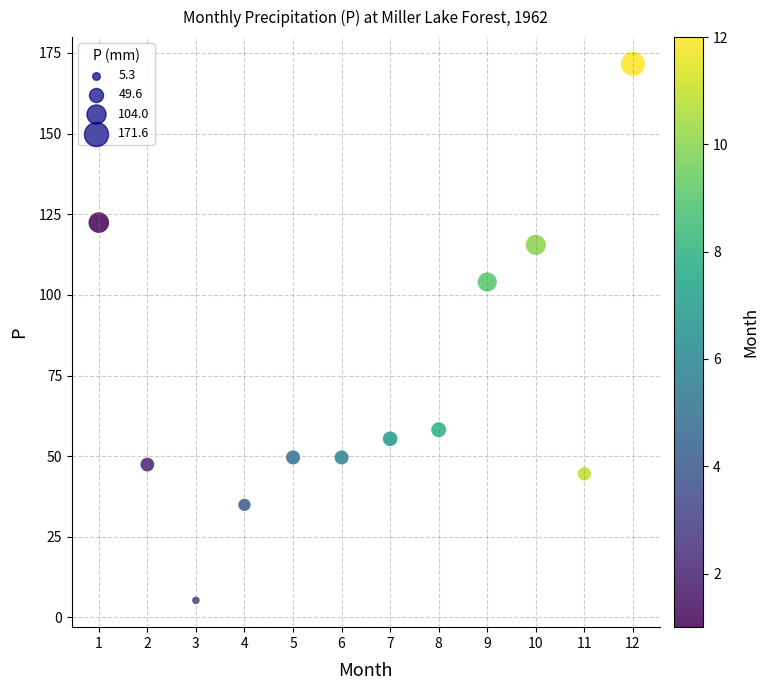

What Y value in the scatter plot is closest to 88?

104.0